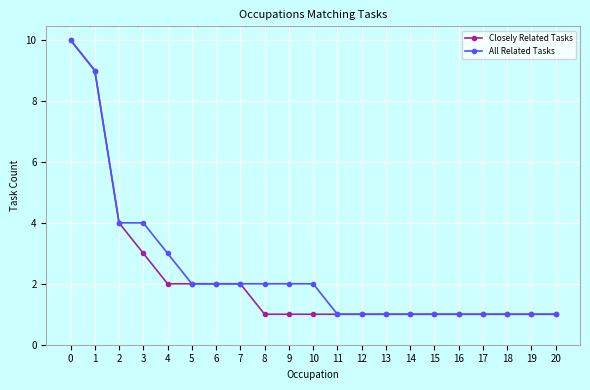

What are all the series names shown in the legend?

Closely Related Tasks, All Related Tasks